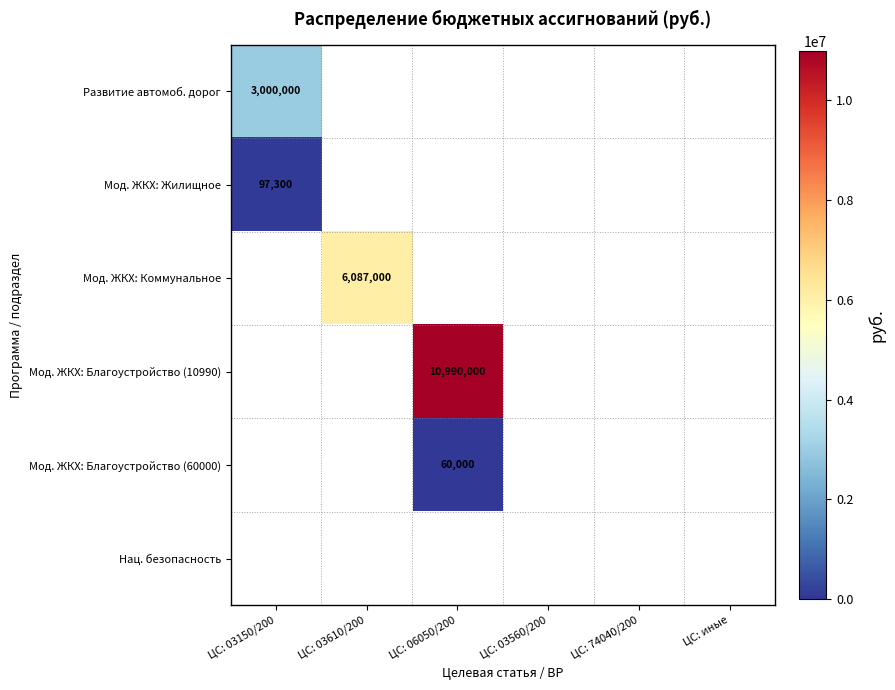

Which label corresponds to the smallest value in the chart?

ЦС: 06050/200